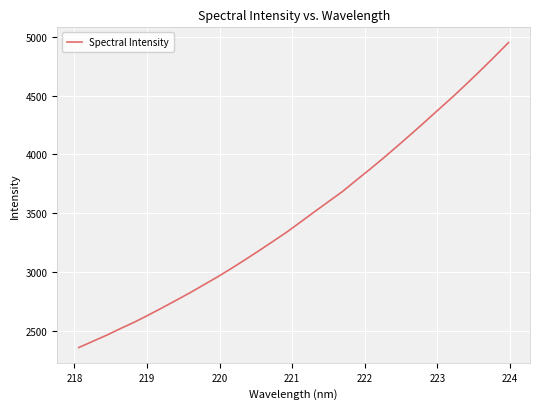

Is this an area chart (filled region under the line)?

No